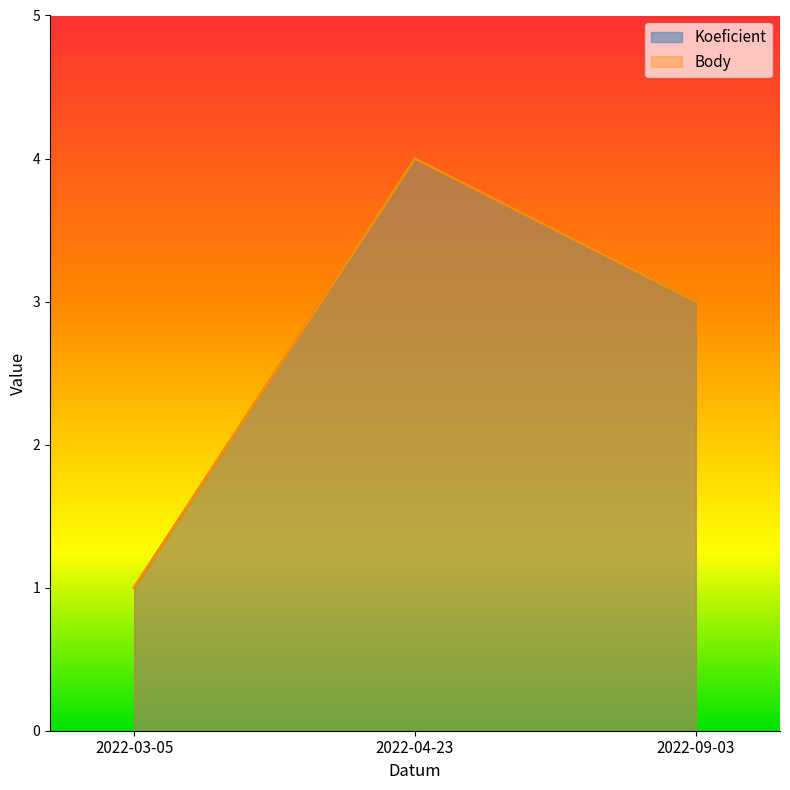

What is the value of the Koeficient point at the 3rd from the left?

3